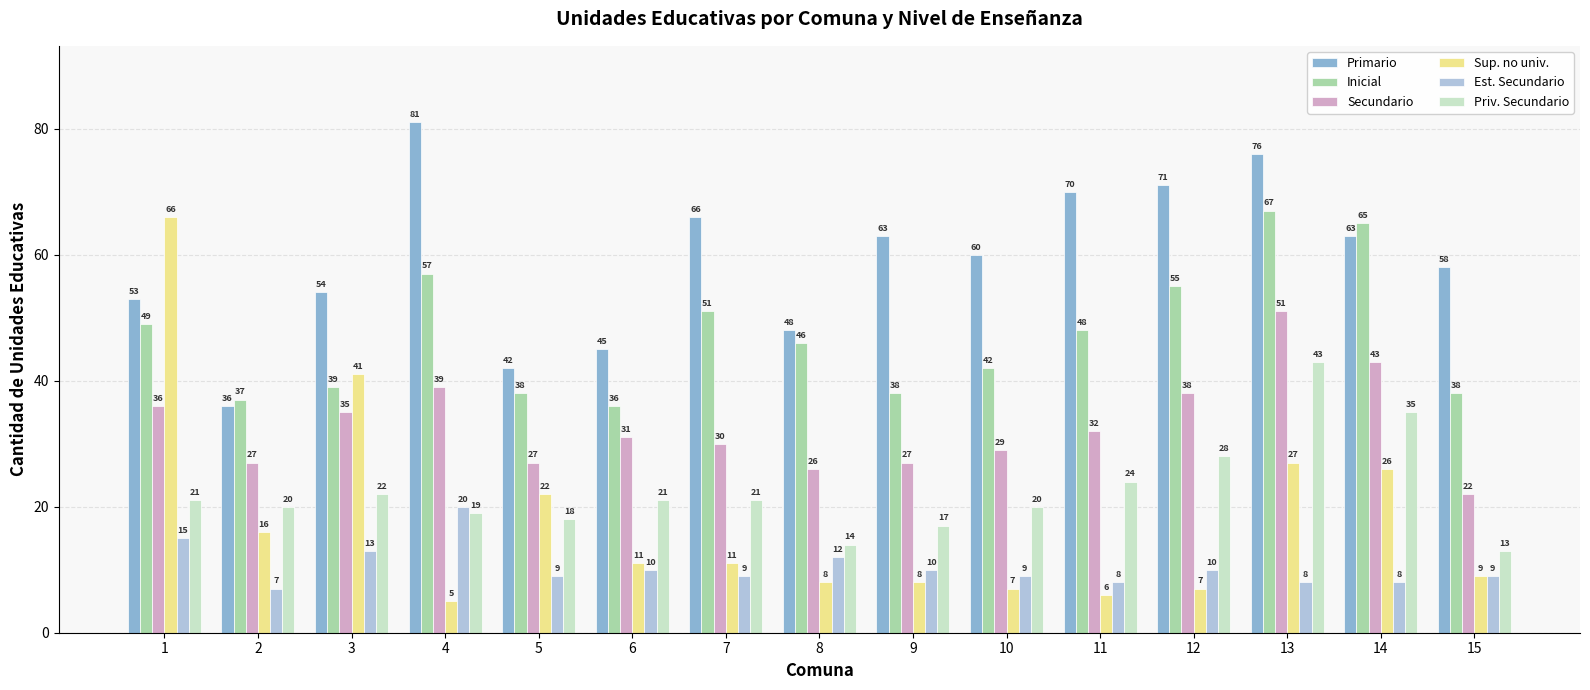

What is the difference between the maximum and minimum values in the Primario series?

45